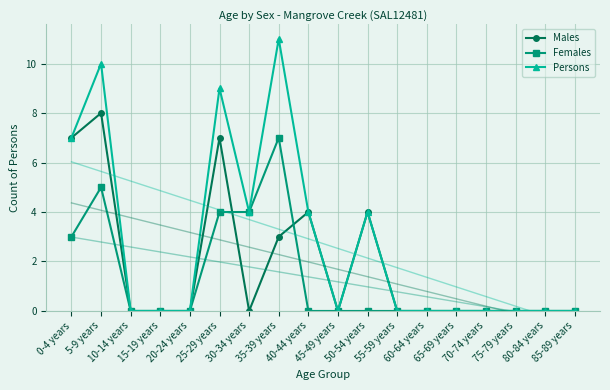

Reading left to right, transcribe all the data shown in this chart.

Males: 0-4 years=7	5-9 years=8	10-14 years=0	15-19 years=0	20-24 years=0	25-29 years=7	30-34 years=0	35-39 years=3	40-44 years=4	45-49 years=0	50-54 years=4	55-59 years=0	60-64 years=0	65-69 years=0	70-74 years=0	75-79 years=0	80-84 years=0	85-89 years=0
Females: 0-4 years=3	5-9 years=5	10-14 years=0	15-19 years=0	20-24 years=0	25-29 years=4	30-34 years=4	35-39 years=7	40-44 years=0	45-49 years=0	50-54 years=0	55-59 years=0	60-64 years=0	65-69 years=0	70-74 years=0	75-79 years=0	80-84 years=0	85-89 years=0
Persons: 0-4 years=7	5-9 years=10	10-14 years=0	15-19 years=0	20-24 years=0	25-29 years=9	30-34 years=4	35-39 years=11	40-44 years=4	45-49 years=0	50-54 years=4	55-59 years=0	60-64 years=0	65-69 years=0	70-74 years=0	75-79 years=0	80-84 years=0	85-89 years=0